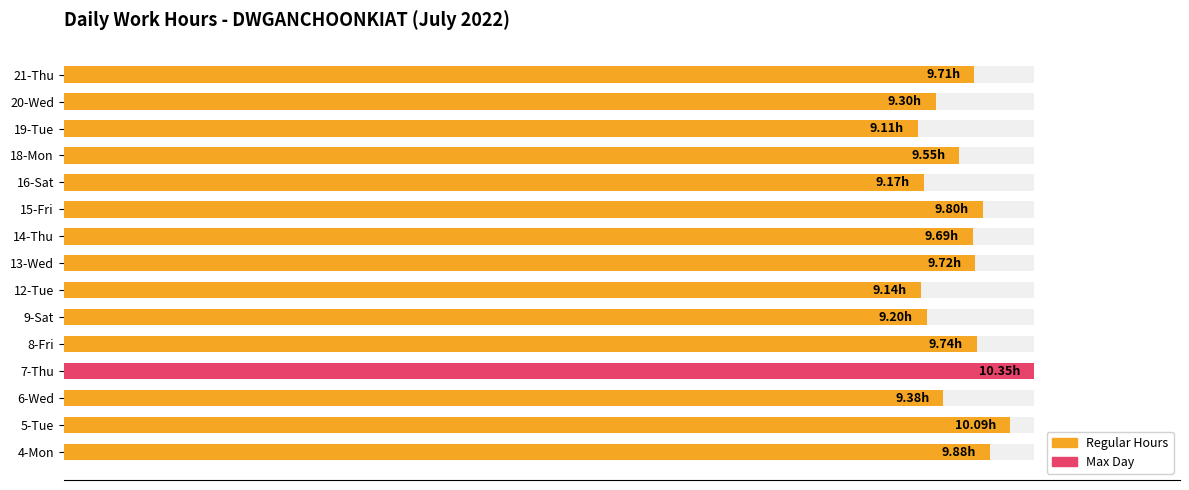

How many bars are there in total?

15